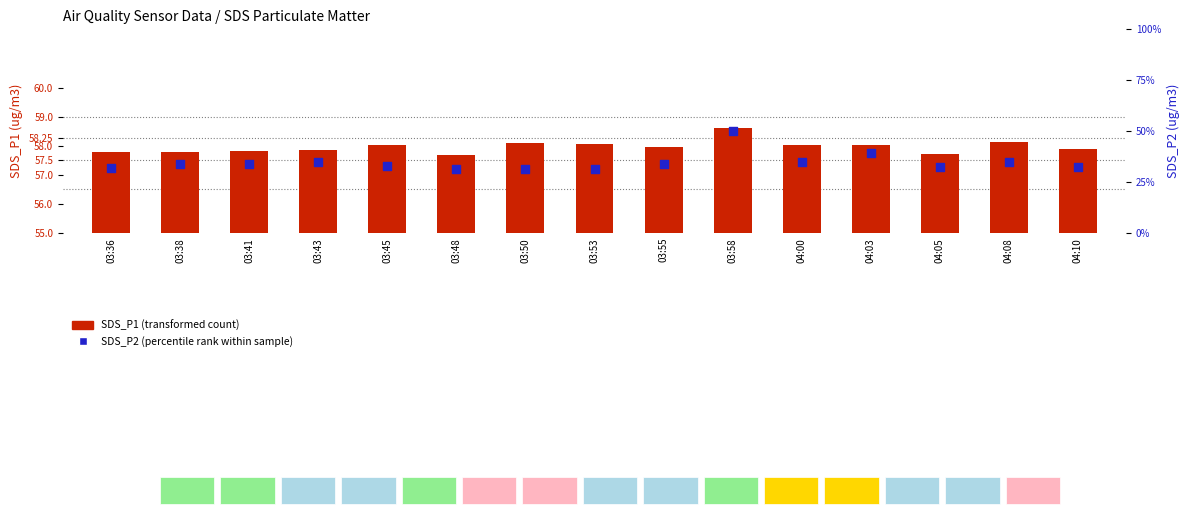

Which series has the largest Y range (max minus min)?

SDS_P2 (percentile rank)